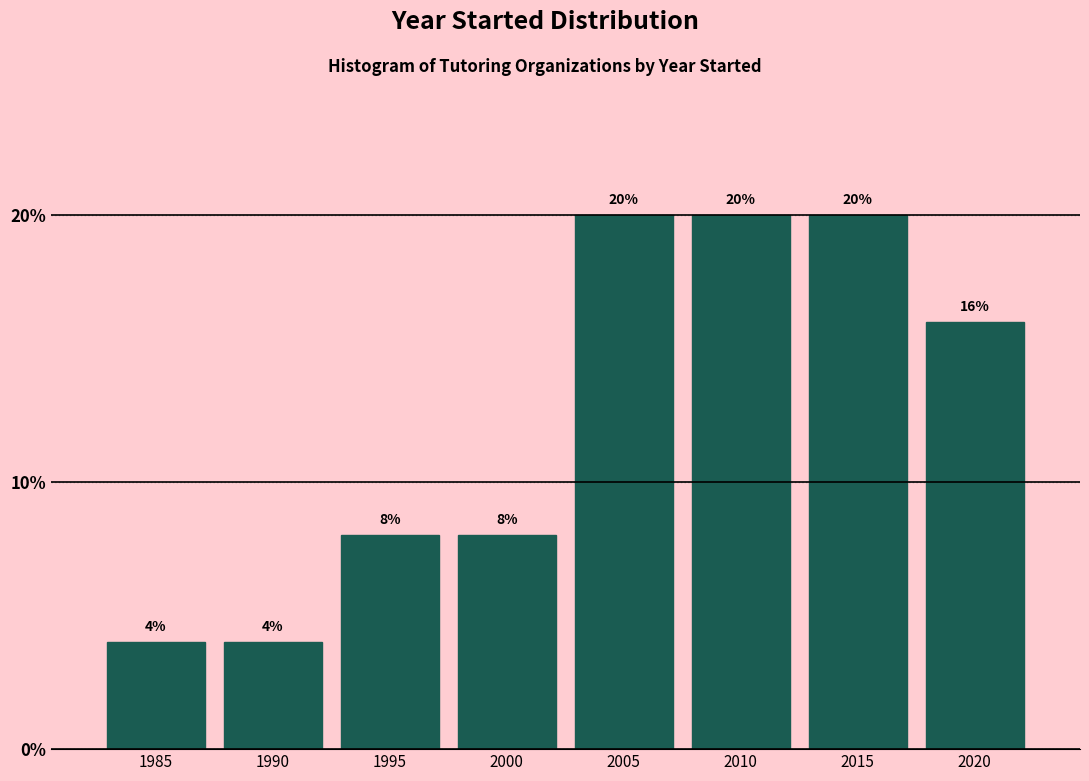

Reading left to right, transcribe all the data shown in this chart.

1985=4	1990=4	1995=8	2000=8	2005=20	2010=20	2015=20	2020=16